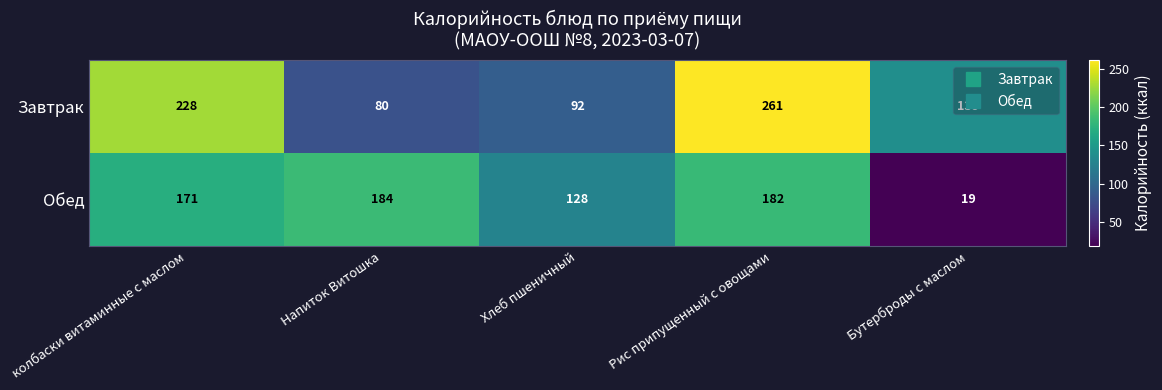

List the series in order of their overall mean, lowest first.

Обед, Завтрак